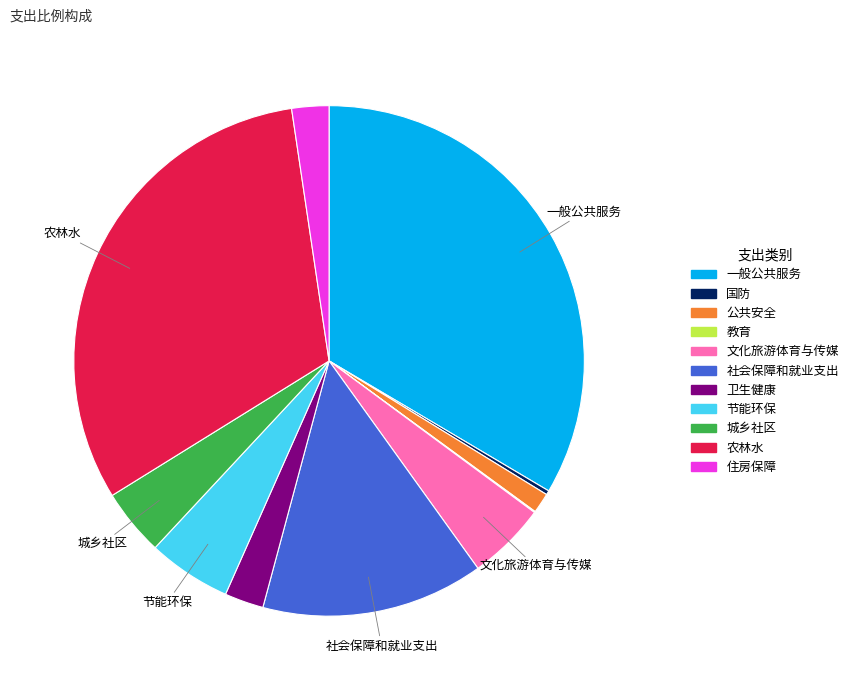

What is the largest slice in the pie chart?

一般公共服务